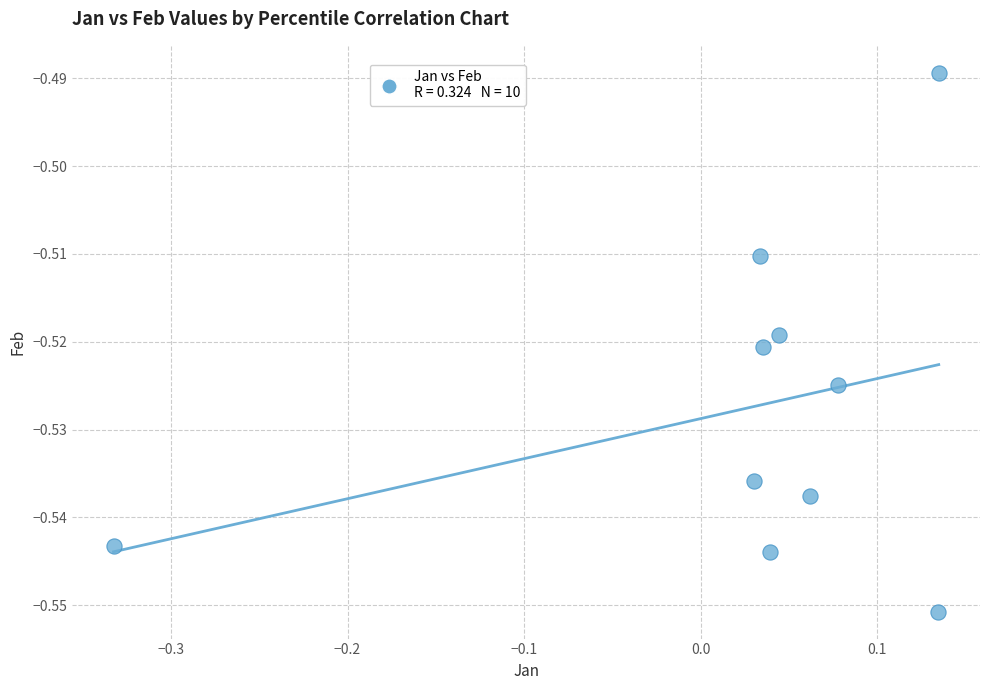

What is the range of X values (max minus min)?

0.5